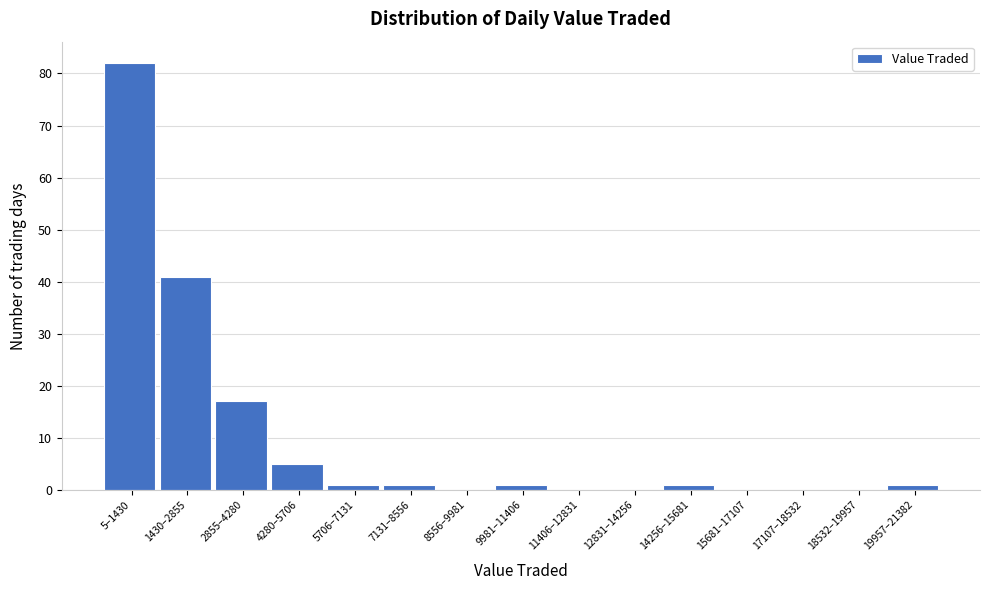

Reading left to right, what are all the values shown in this chart?

5–1430=82	1430–2855=41	2855–4280=17	4280–5706=5	5706–7131=1	7131–8556=1	8556–9981=0	9981–11406=1	11406–12831=0	12831–14256=0	14256–15681=1	15681–17107=0	17107–18532=0	18532–19957=0	19957–21382=1